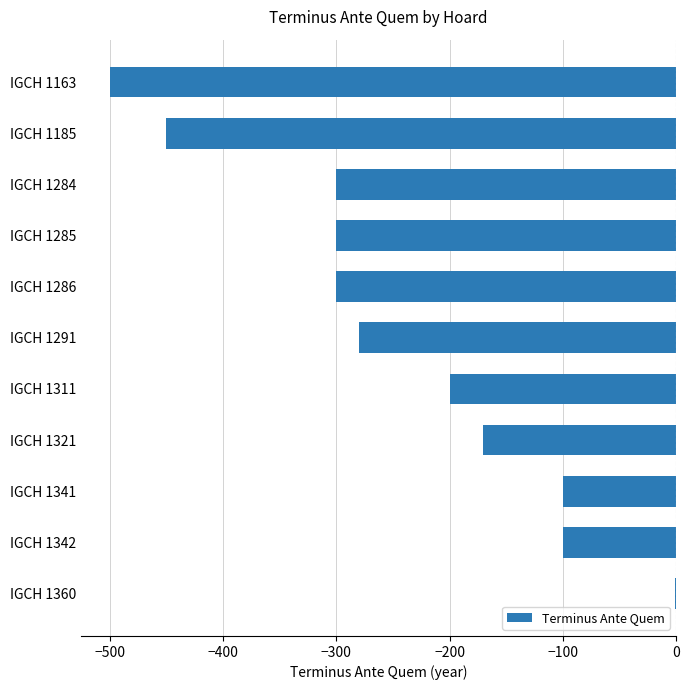

Is it true that the value at IGCH 1321 is -278?

False